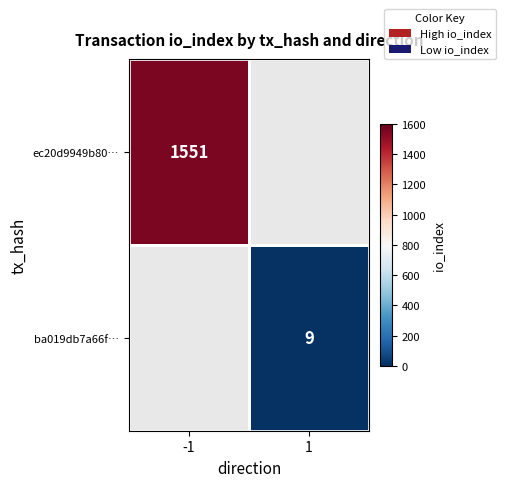

At -1, list the series in order from largest to smallest.

ec20d9949b80…, ba019db7a66f…